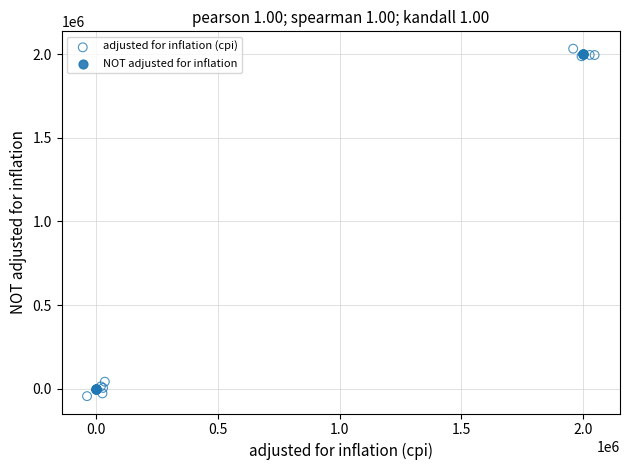

Which series has the widest spread of Y values?

adjusted for inflation (cpi)